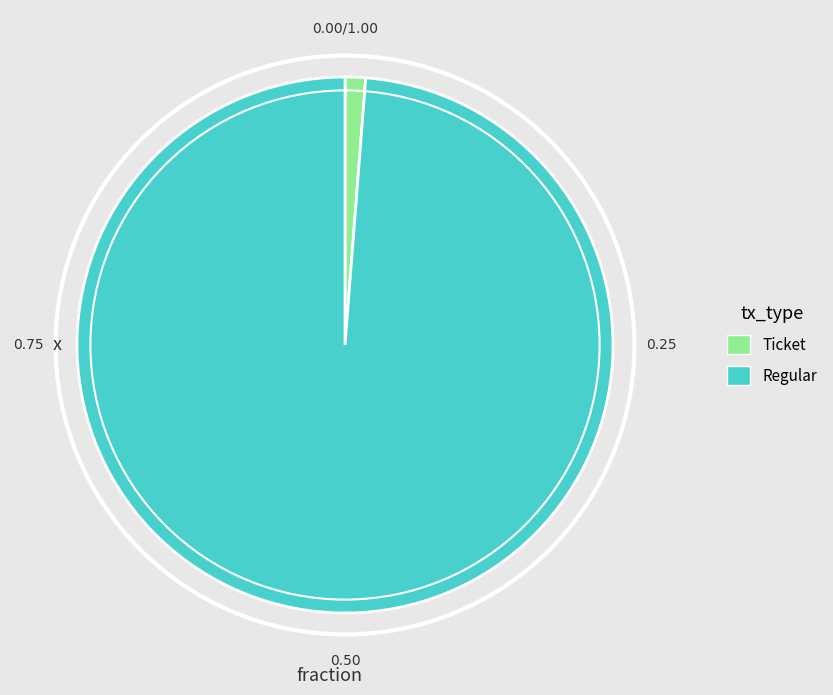

What is the largest slice in the pie chart?

Regular